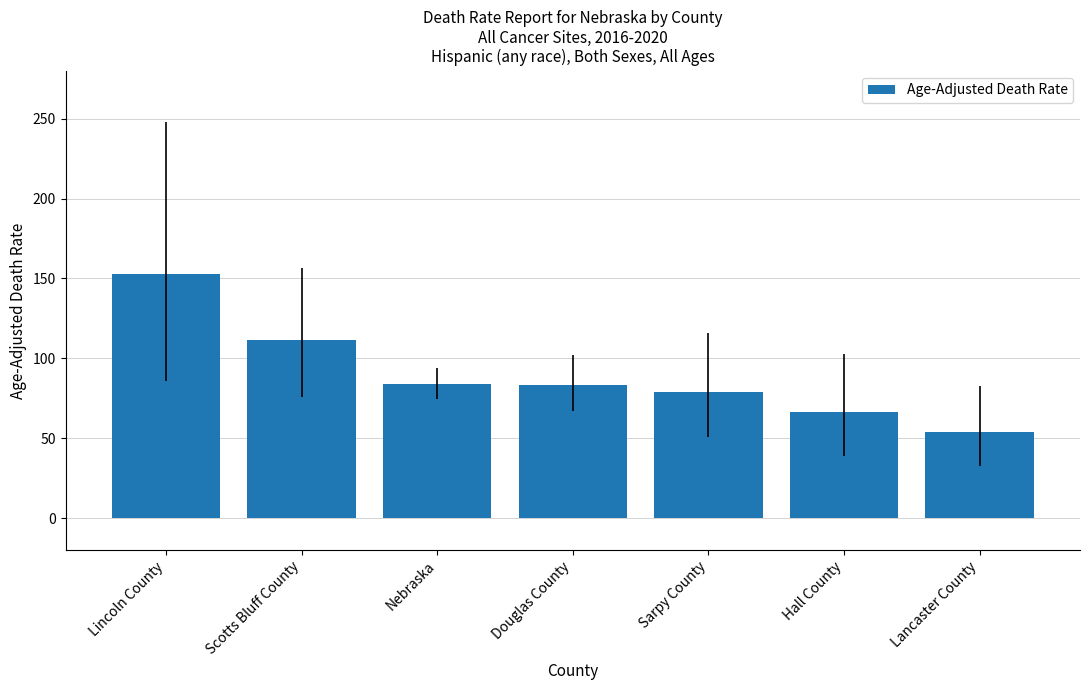

Read the value at Lancaster County.

54.2